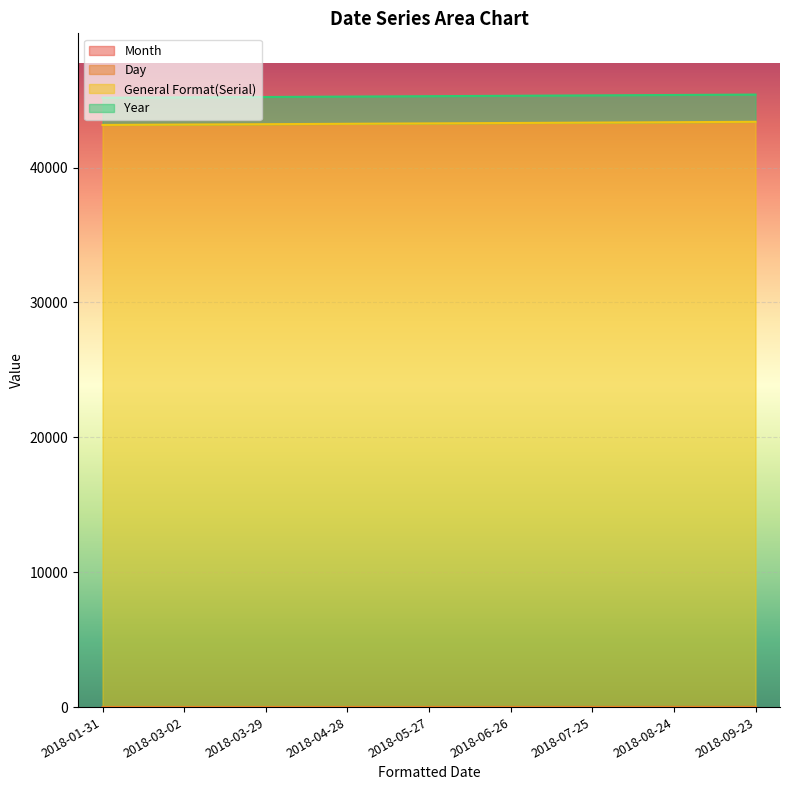

What is the label of the 6th point from the right?

2018-04-28